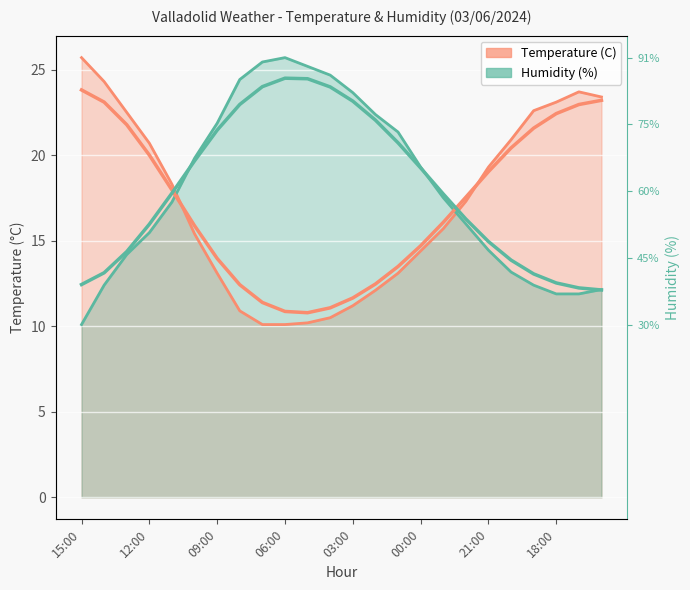

True or false: Humidity (%) has more than 1 points higher than both neighbors.

False